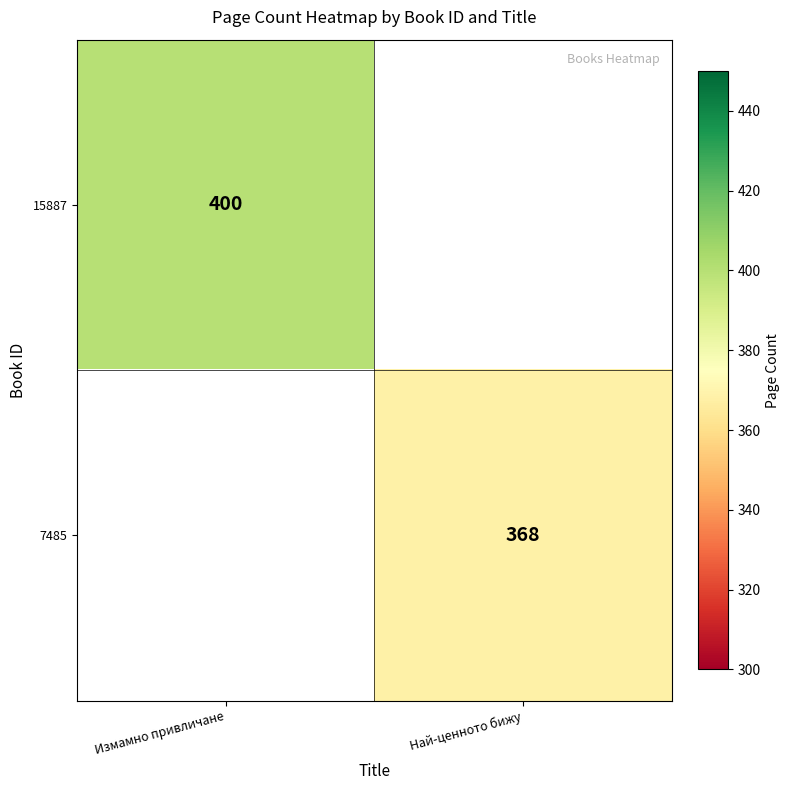

True or false: 15887 has a value of 627 at Измамно привличане.

False